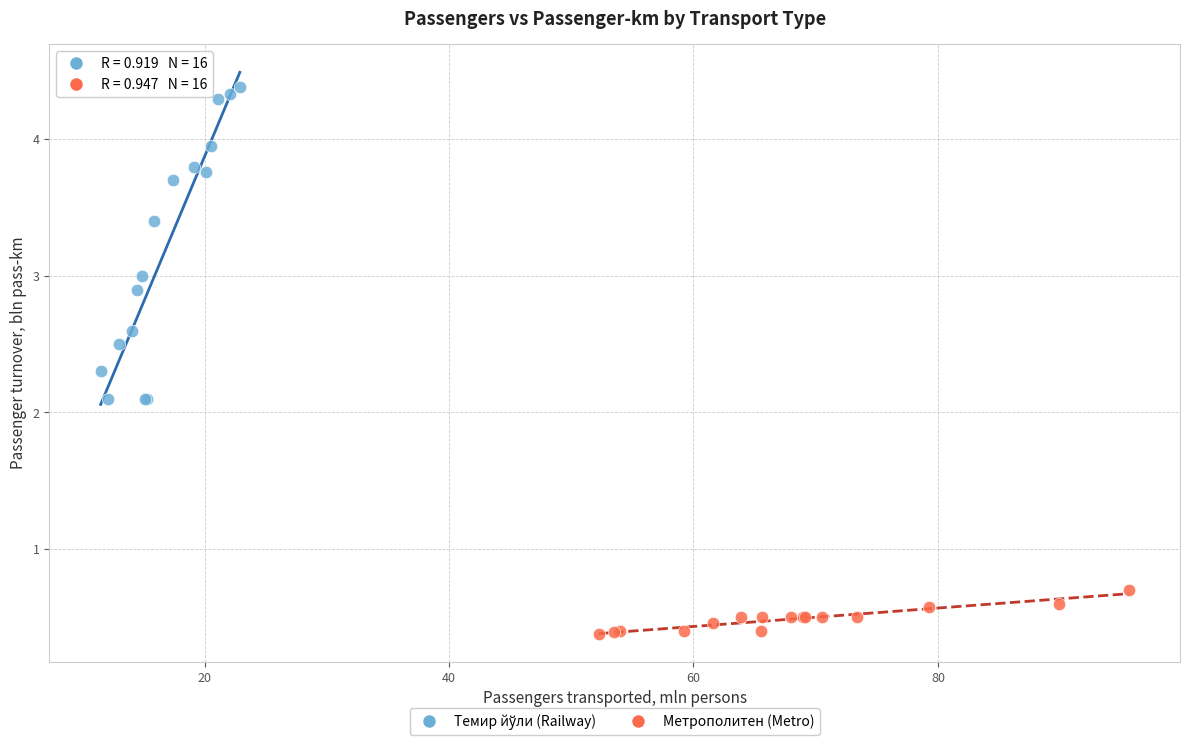

Which series reaches the minimum Y coordinate?

Метрополитен (Metro)